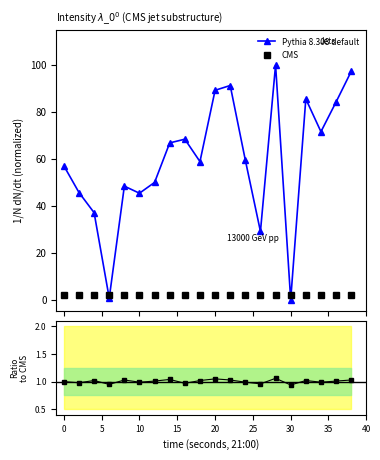

How many interior local valleys does the Pythia 8.308 default series have?

6